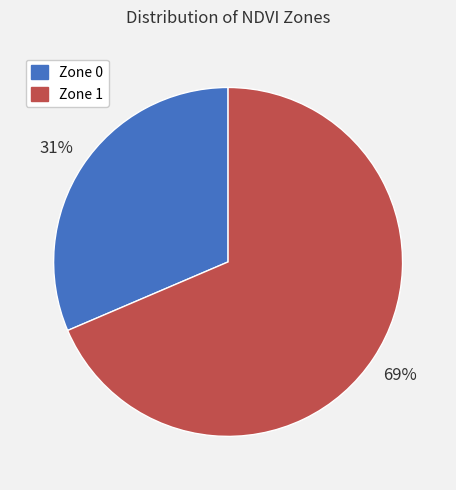

What is the ratio of the value at Zone 1 to the value at Zone 0?

2.2